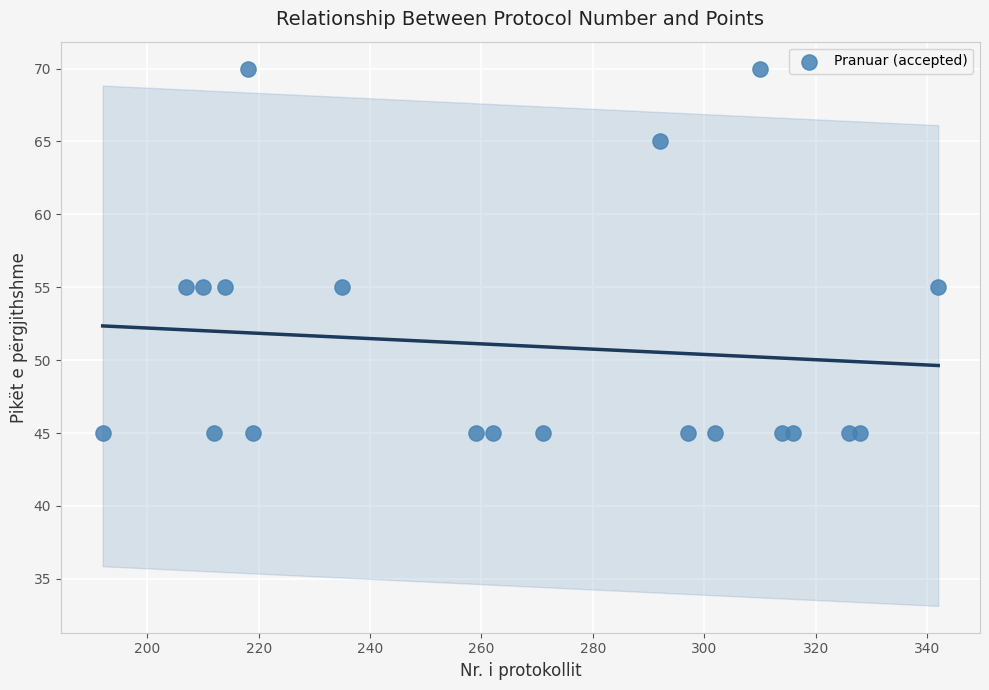

What is the range of X values (max minus min)?

150